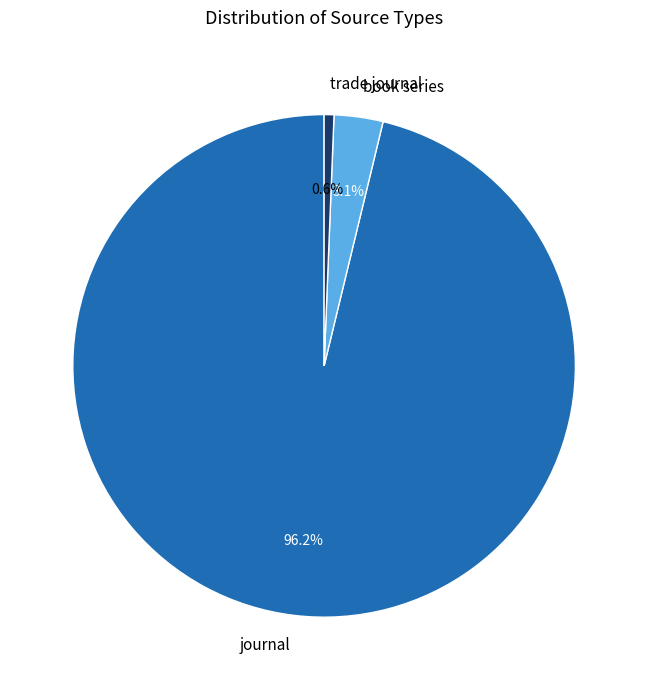

Which has a higher value, trade journal or book series?

book series